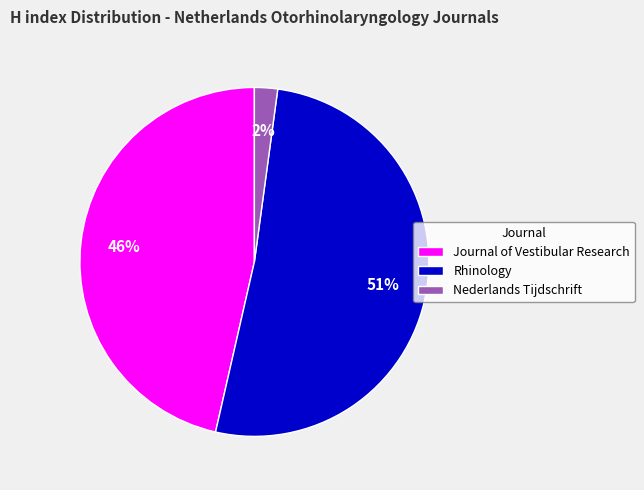

True or false: Nederlands Tijdschrift accounts for 11% of the total.

False